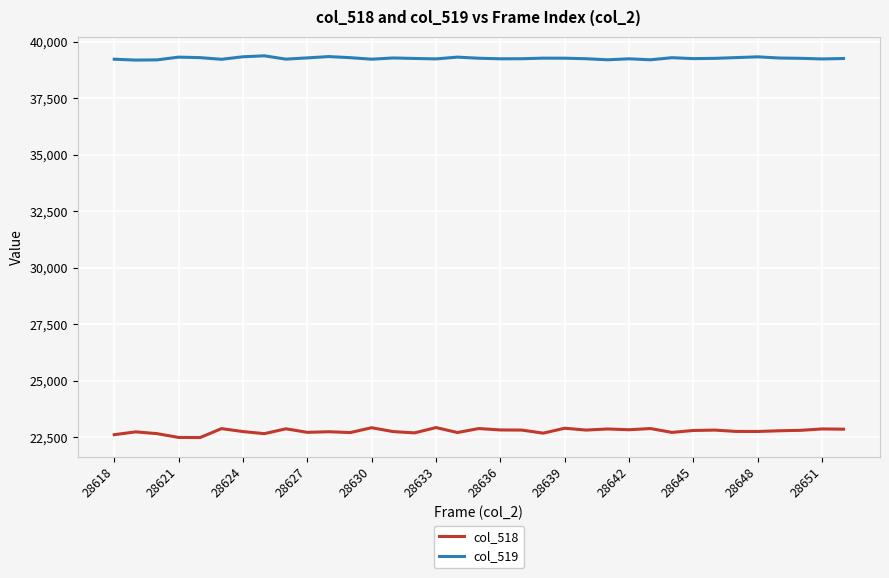

What is the sum of all col_518 values?

797187